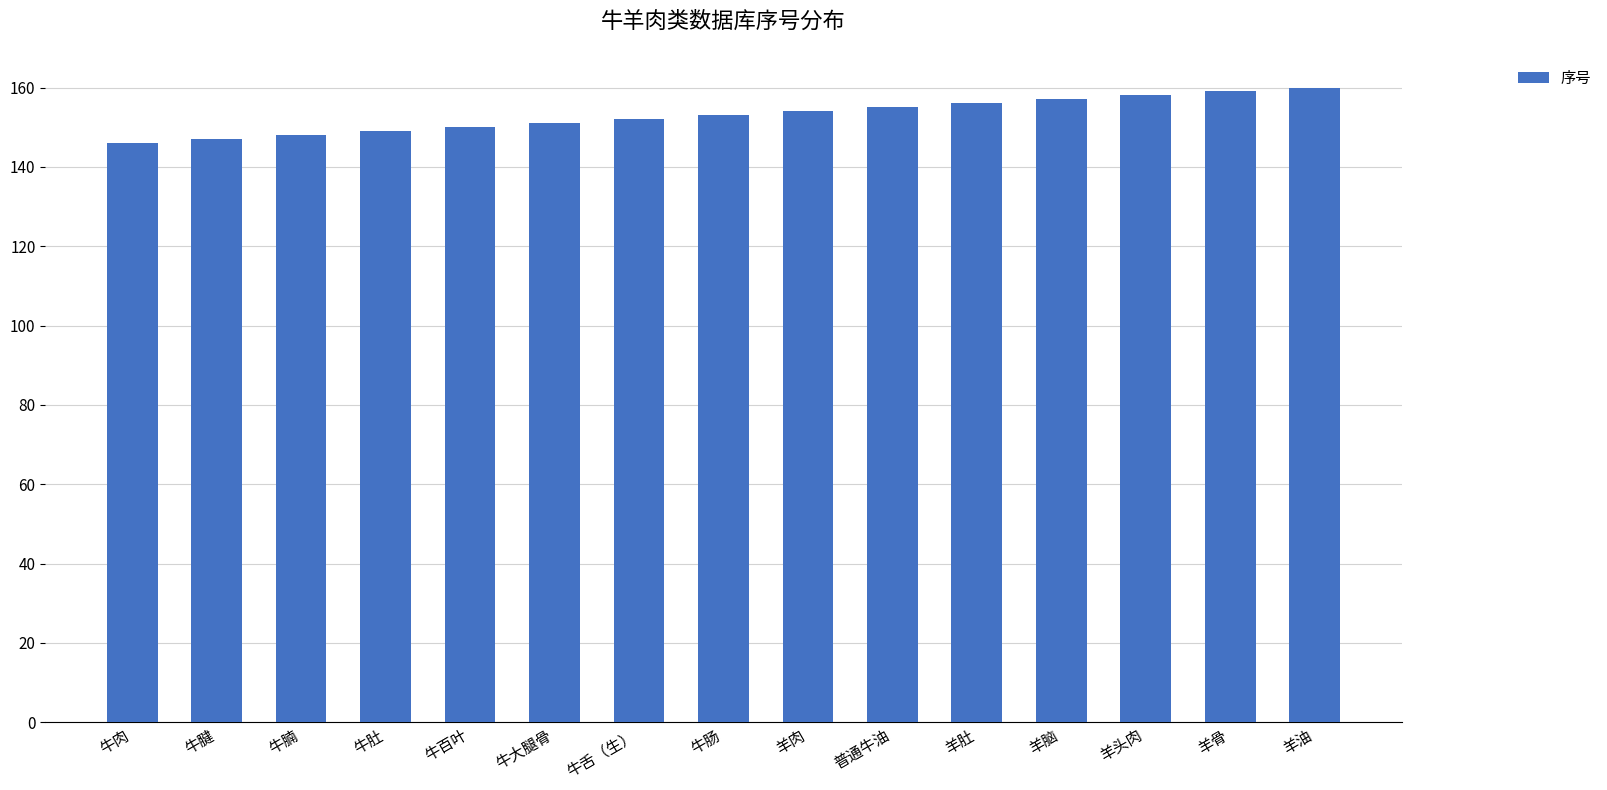

Reading right to left, list all the values displayed in this chart.

160	159	158	157	156	155	154	153	152	151	150	149	148	147	146